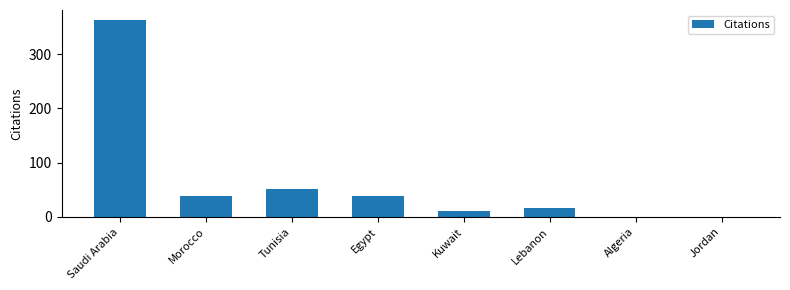

What is the change in value from Egypt to Lebanon?

-23